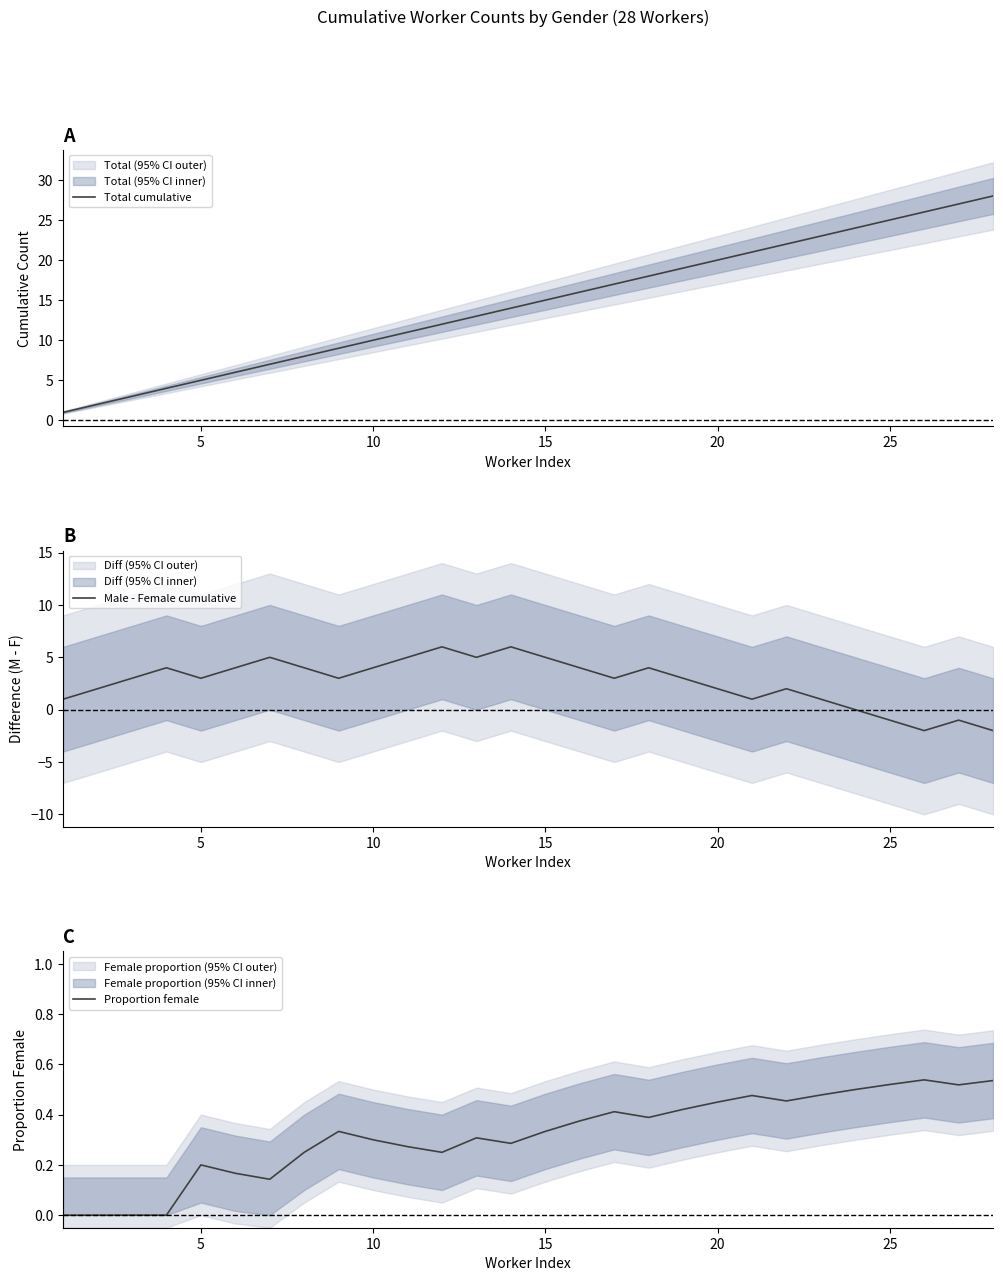

Is it true that Total cumulative equals 25 at 25?

True